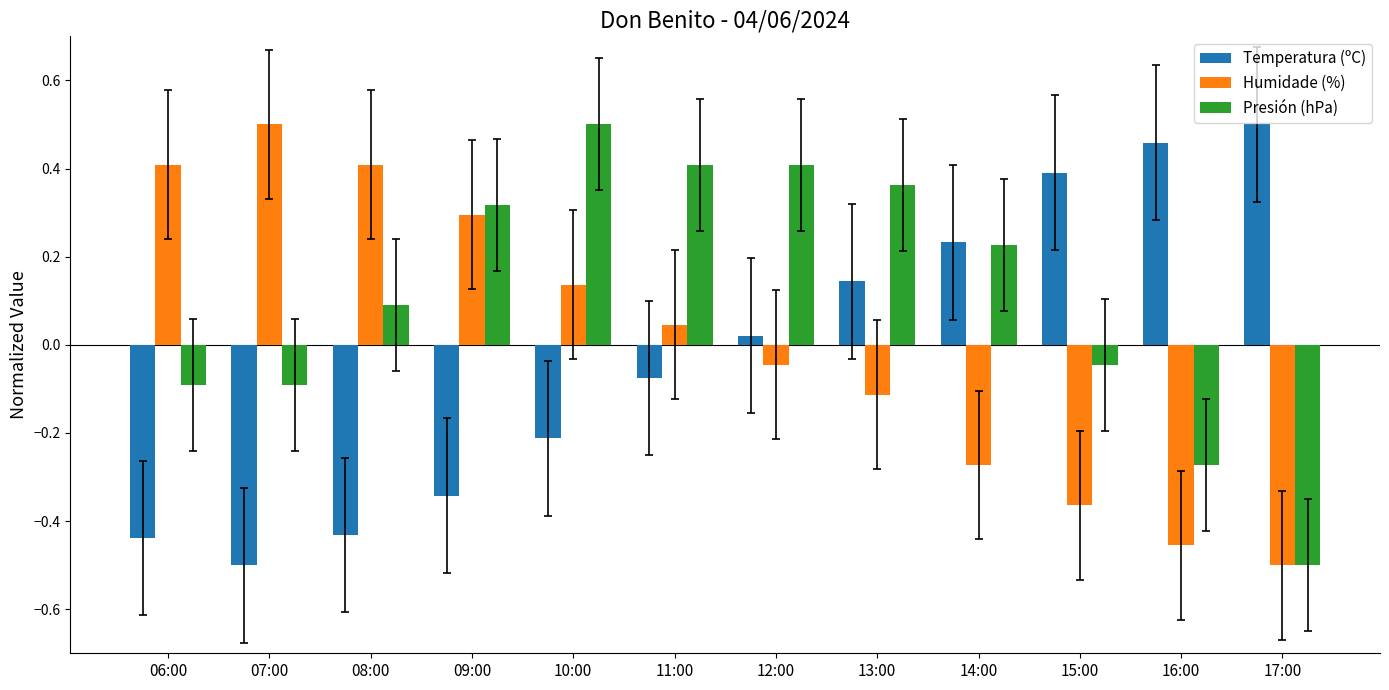

How many values in Temperatura (ºC) are above zero?

6